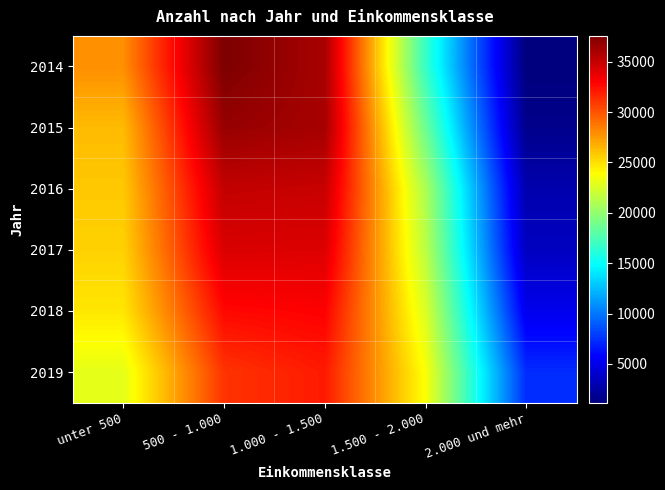

What is the total value across all series at unter 500?

153212